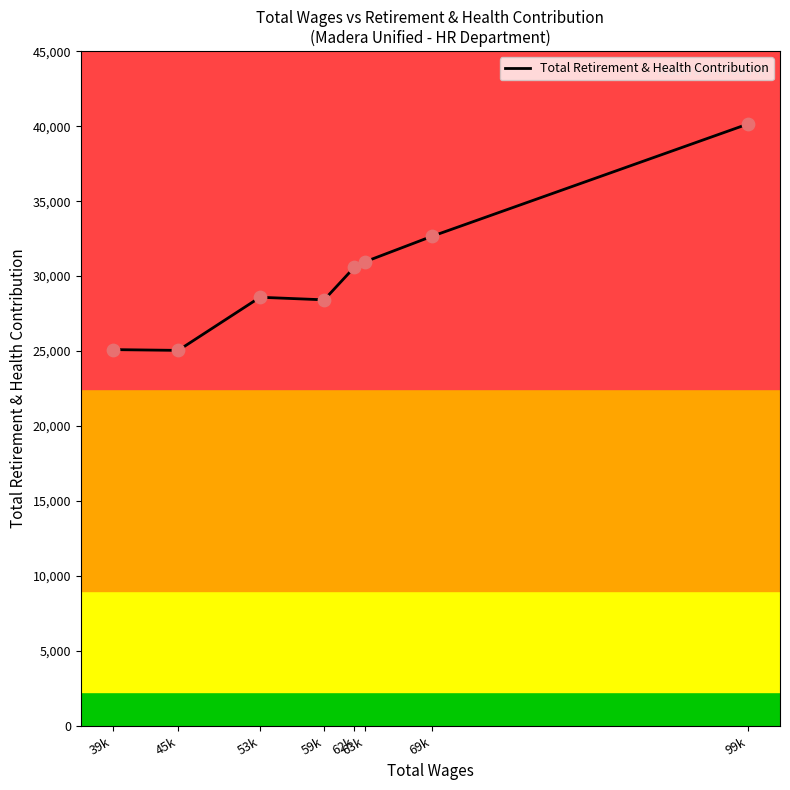

Which has a higher value, 69k or 53k?

69k